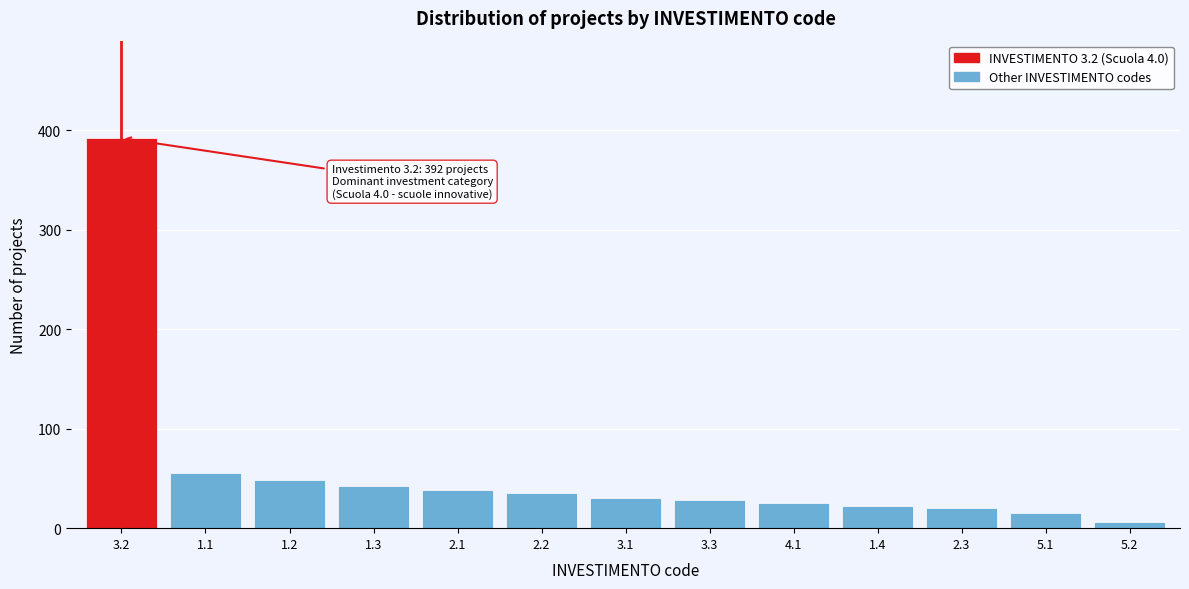

Reading left to right, what are all the values shown in this chart?

3.2=392	1.1=55	1.2=48	1.3=42	2.1=38	2.2=35	3.1=30	3.3=28	4.1=25	1.4=22	2.3=20	5.1=15	5.2=6